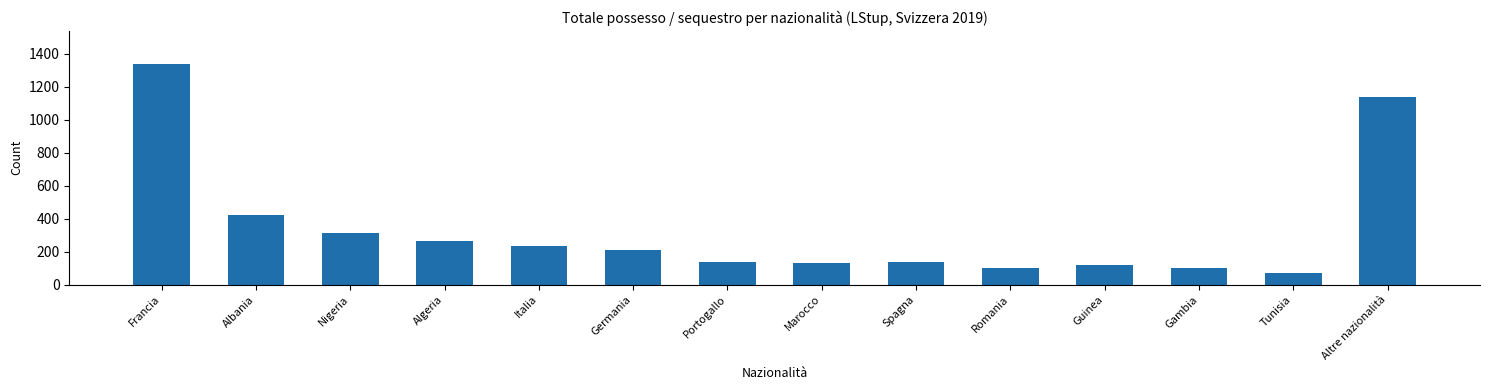

Which category has the lowest value across all series?

Tunisia